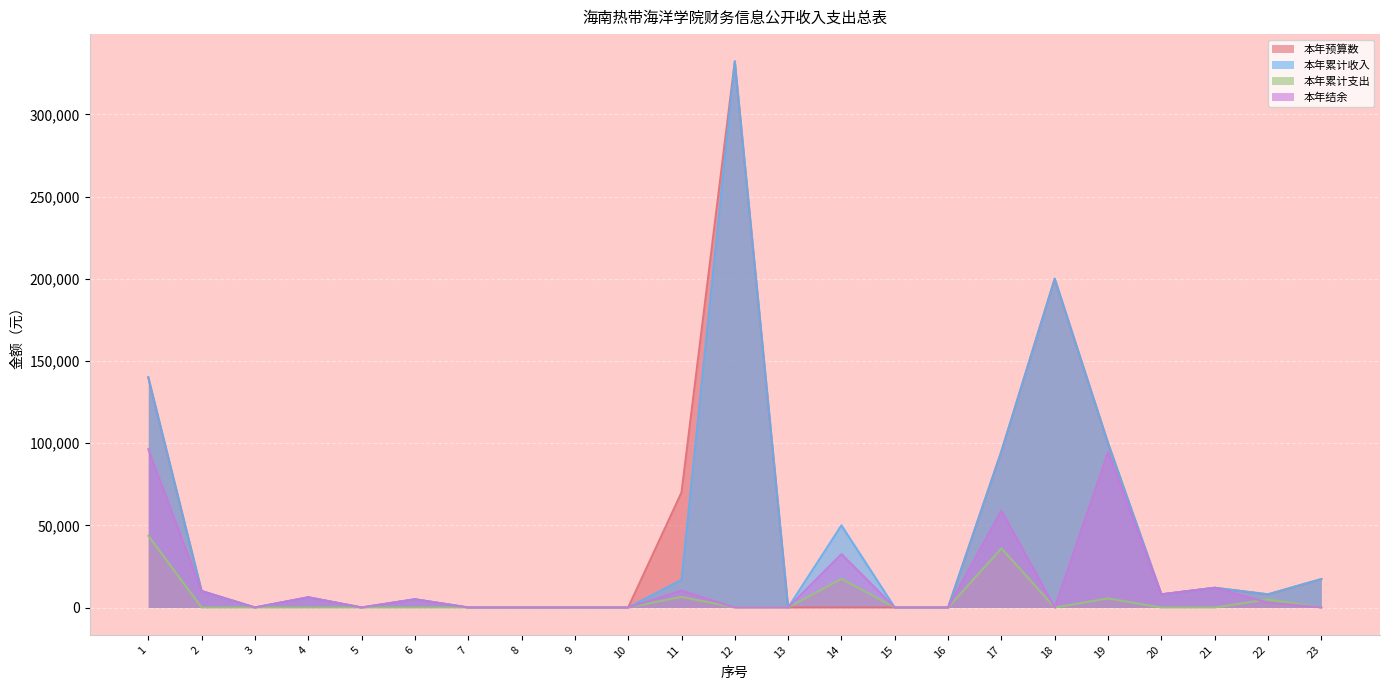

List the labels in order of 本年预算数 value, smallest first.

3, 5, 7, 8, 9, 10, 13, 14, 15, 16, 6, 4, 20, 22, 2, 21, 23, 11, 17, 19, 1, 18, 12